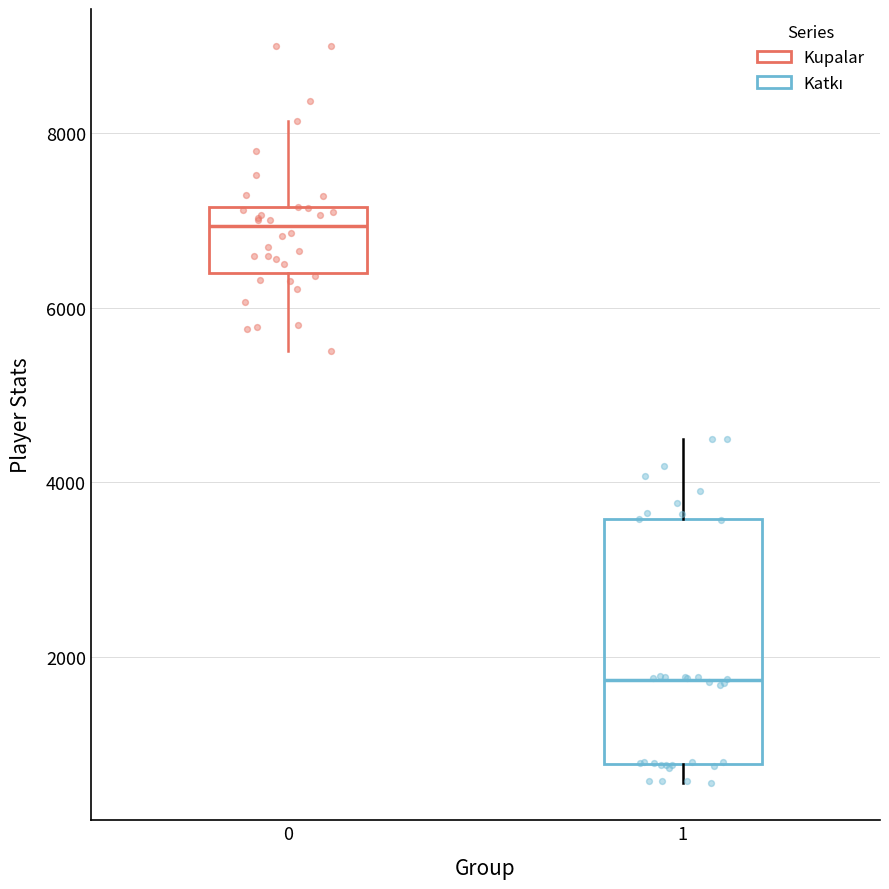

Reading left to right, transcribe this box plot: for each box, give where its median line is, the range the box spans, and where its two whiskers end, as read against the y-axis. The values are not printed on the chart, so give them approximately, as read against the axis.

0: median 7000, box 6400 to 7200, whiskers 5600 to 8200
1: median 1800, box 800 to 3600, whiskers 600 to 4600